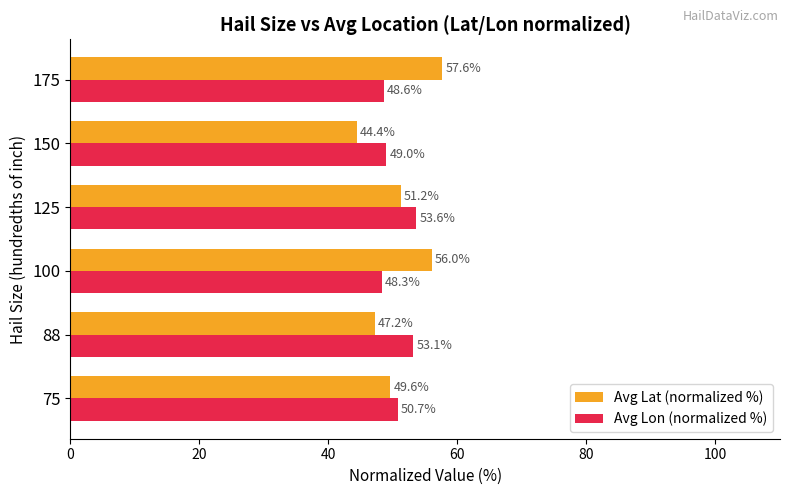

Where is Avg Lat (normalized %) nearest to the value 51?

125